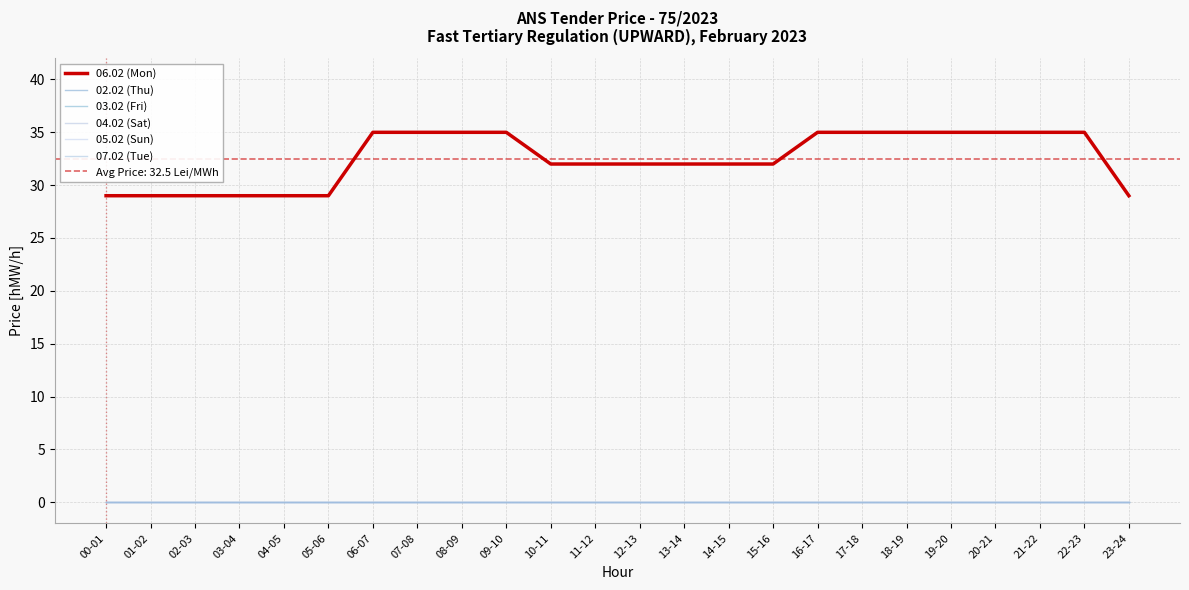

How many lines are shown in the chart?

6